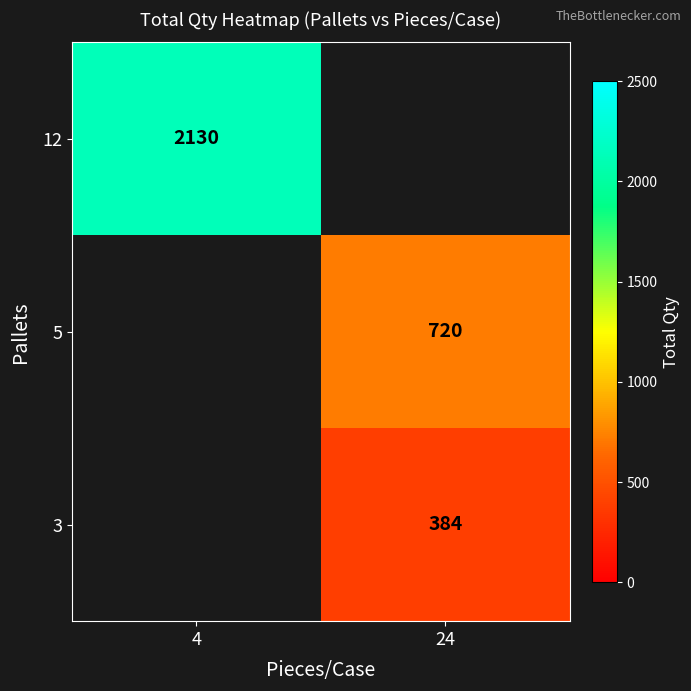

The 12 series shows 2911 at 4. True or false?

False